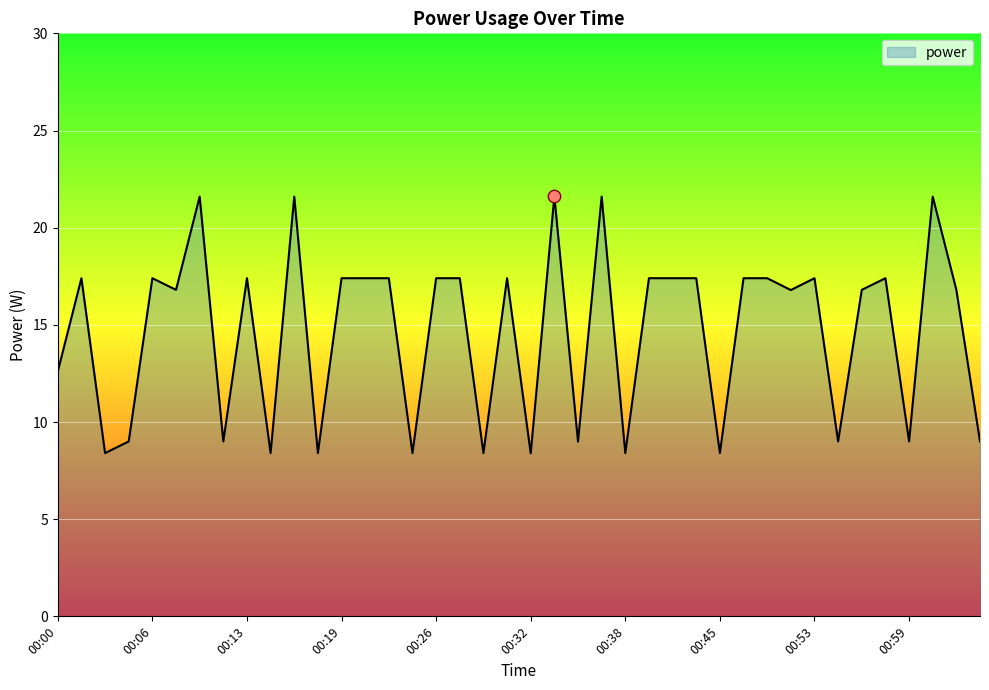

What is the difference between the maximum and minimum values?

13.2